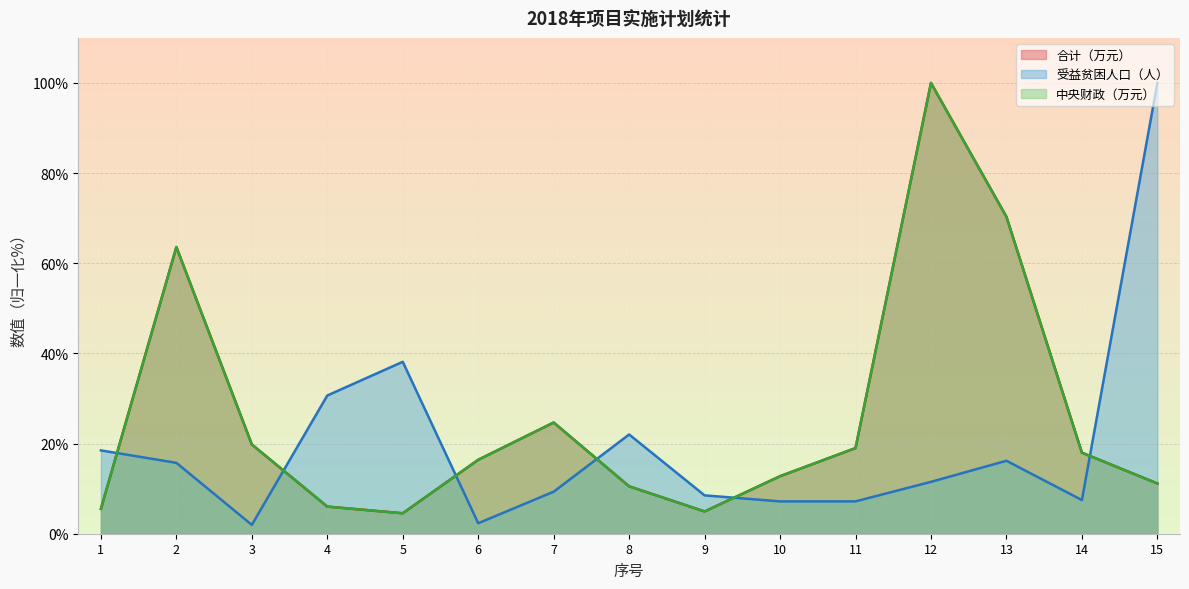

Is the value of 合计（万元） at 12 greater than the value of 受益贫困人口（人） at 5?

Yes